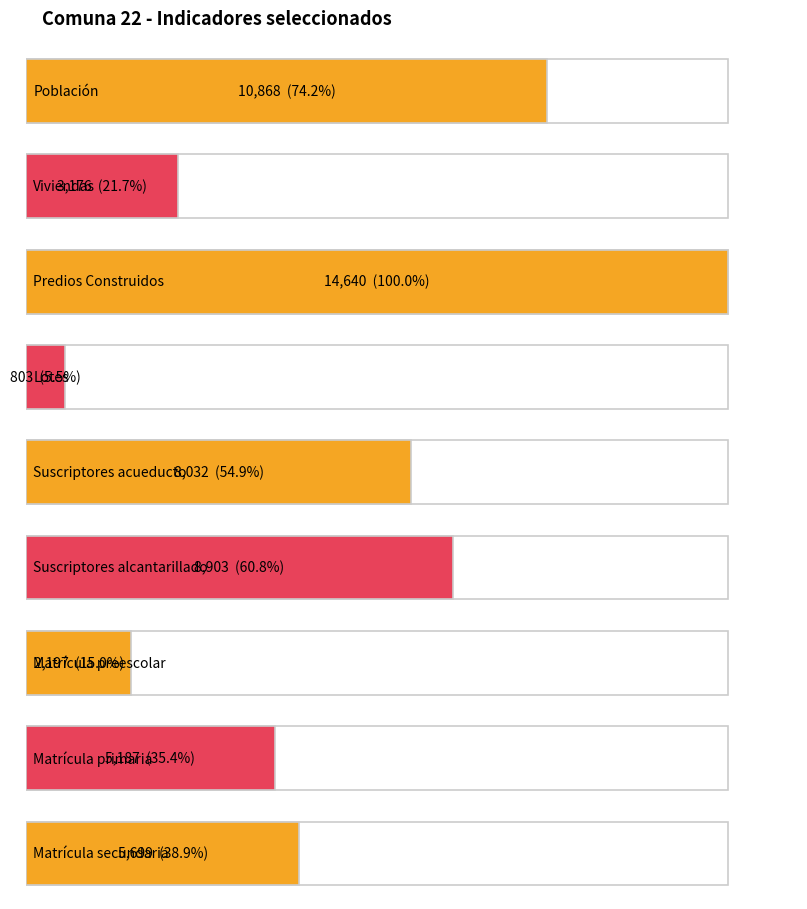

The chart shows a value of 1072 at Comercial - industrial acueducto. True or false?

False